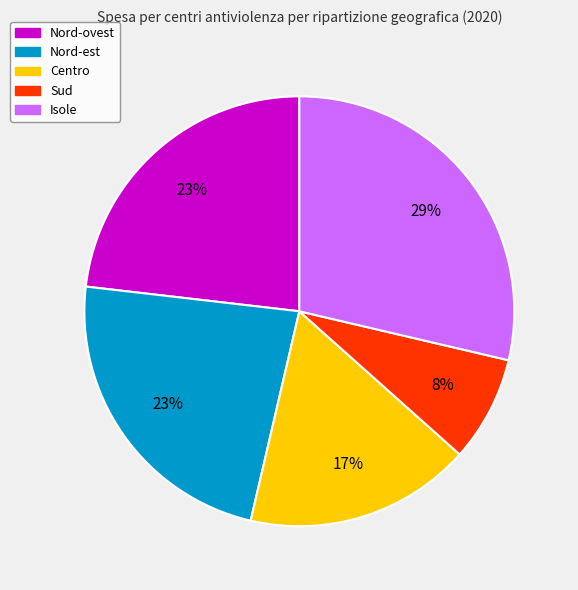

Between Nord-est and Isole, which is larger?

Isole